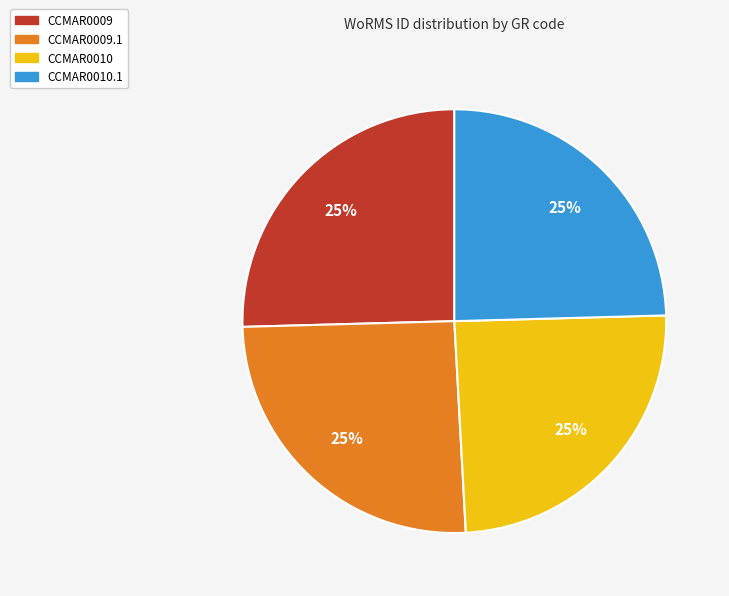

How many slices are in this pie chart?

4